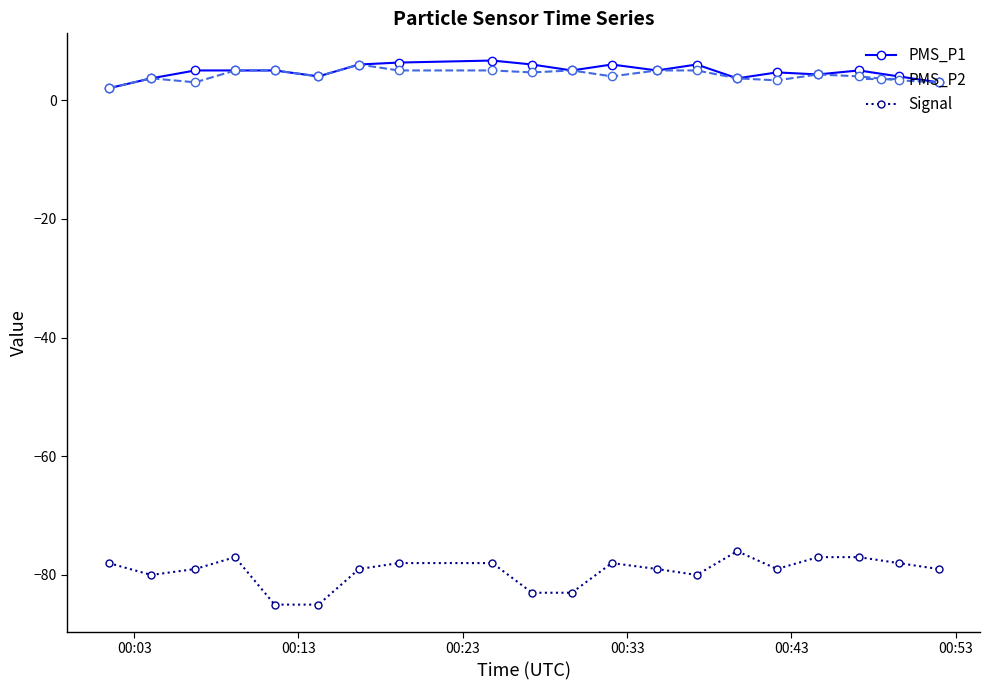

What is the highest value of the PMS_P1 series?

6.7